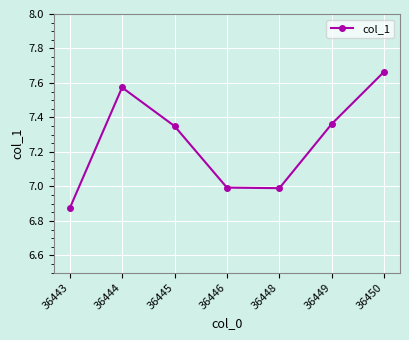

At which category does the chart reach its peak across all series?

36450